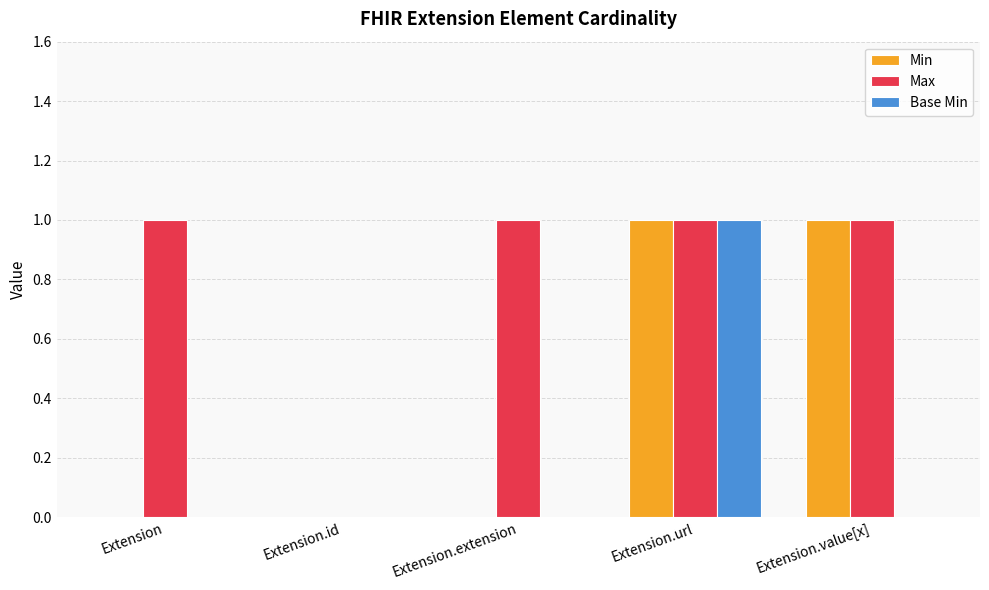

Reading left to right, what are all the values shown in this chart?

Min: Extension=0	Extension.id=0	Extension.extension=0	Extension.url=1	Extension.value[x]=1
Max: Extension=1	Extension.id=0	Extension.extension=1	Extension.url=1	Extension.value[x]=1
Base Min: Extension=0	Extension.id=0	Extension.extension=0	Extension.url=1	Extension.value[x]=0